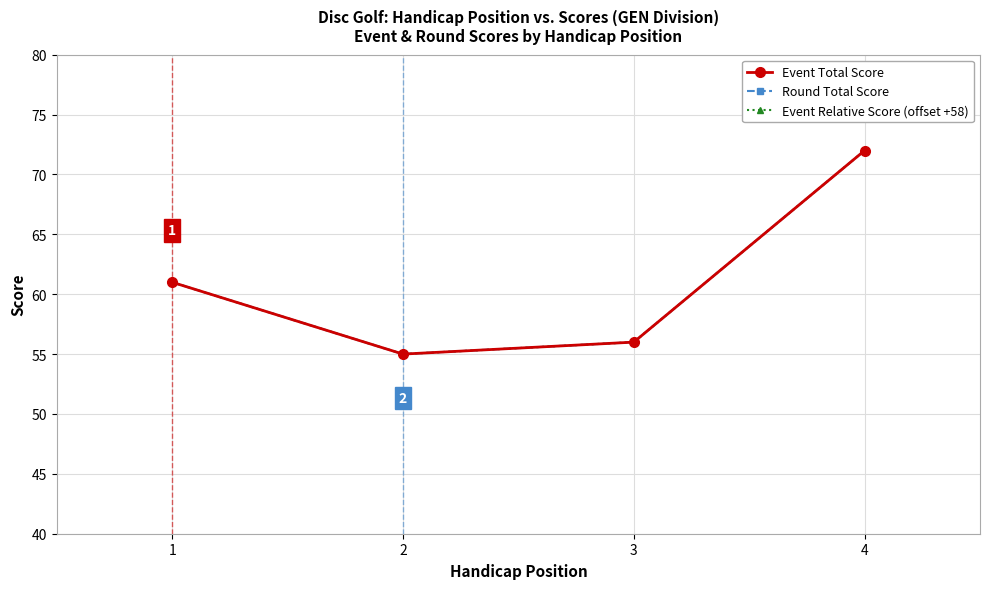

Between 1 and 3, which is larger?

1